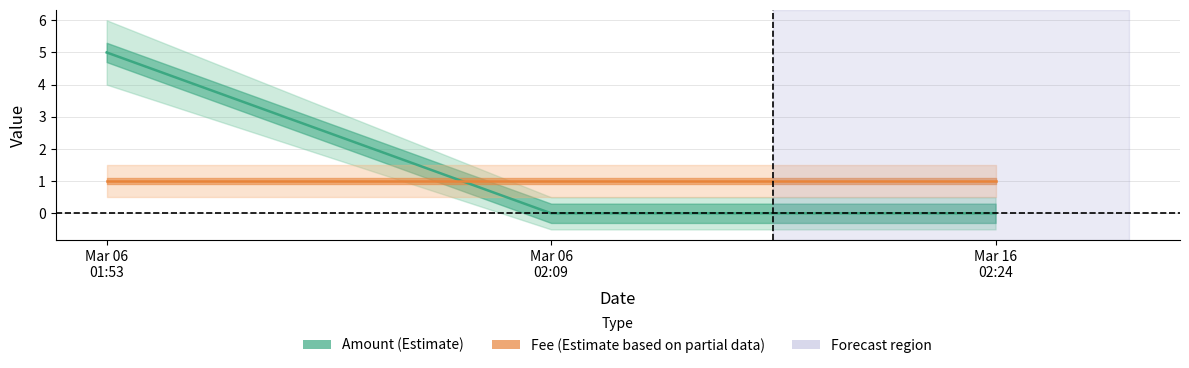

List the series in order of their overall mean, lowest first.

Fee, Amount